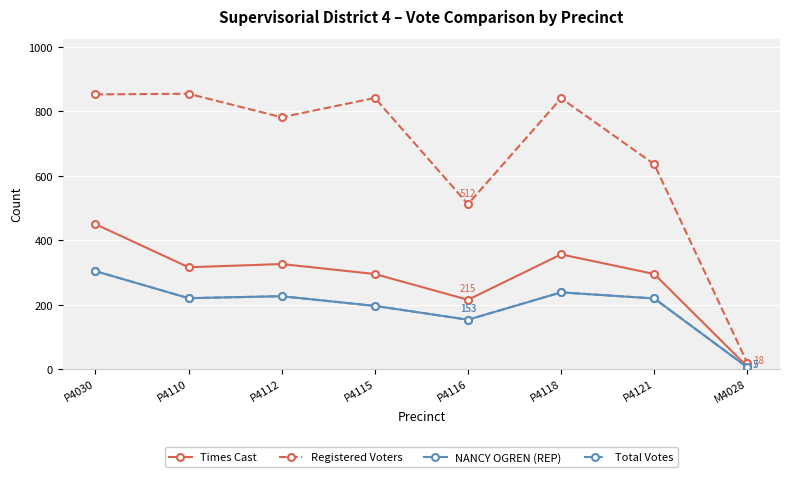

True or false: Total Votes and NANCY OGREN (REP) cross at least once.

False